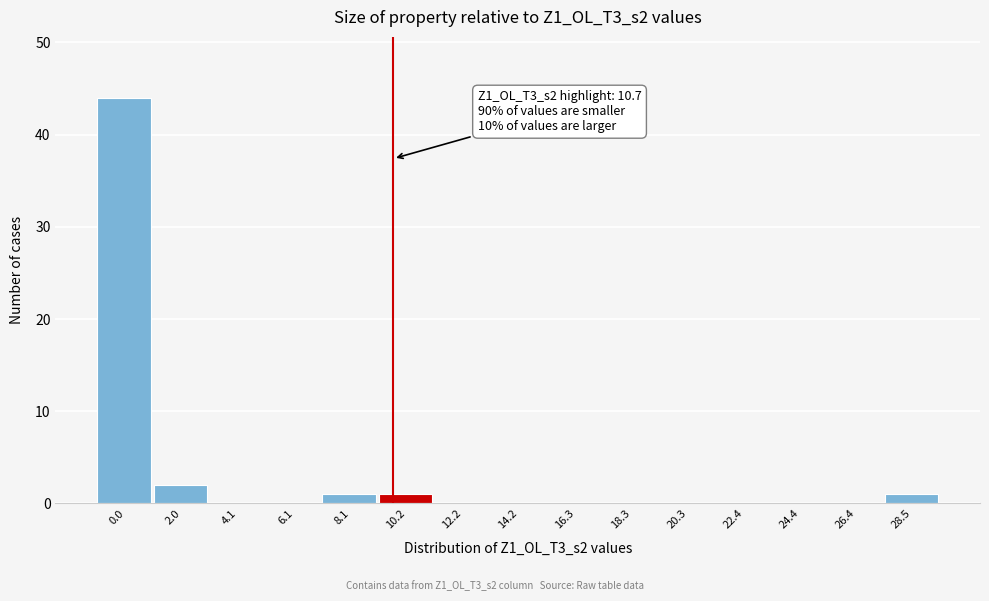

Reading left to right, transcribe all the data shown in this chart.

0.0=44	2.0=2	4.1=0	6.1=0	8.1=1	10.2=1	12.2=0	14.2=0	16.3=0	18.3=0	20.3=0	22.4=0	24.4=0	26.4=0	28.5=1